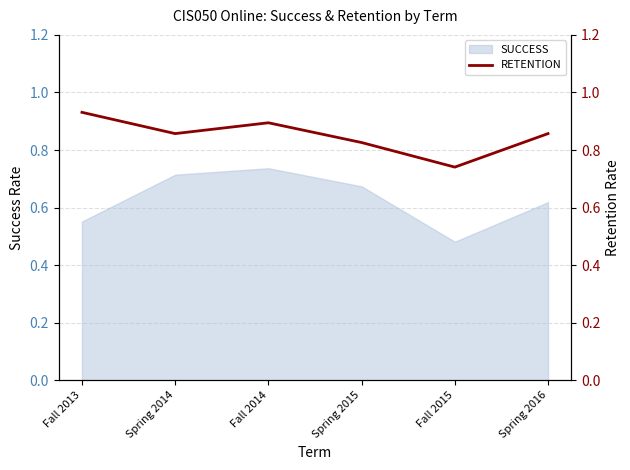

The value at Spring 2014 is 1.2. True or false?

False